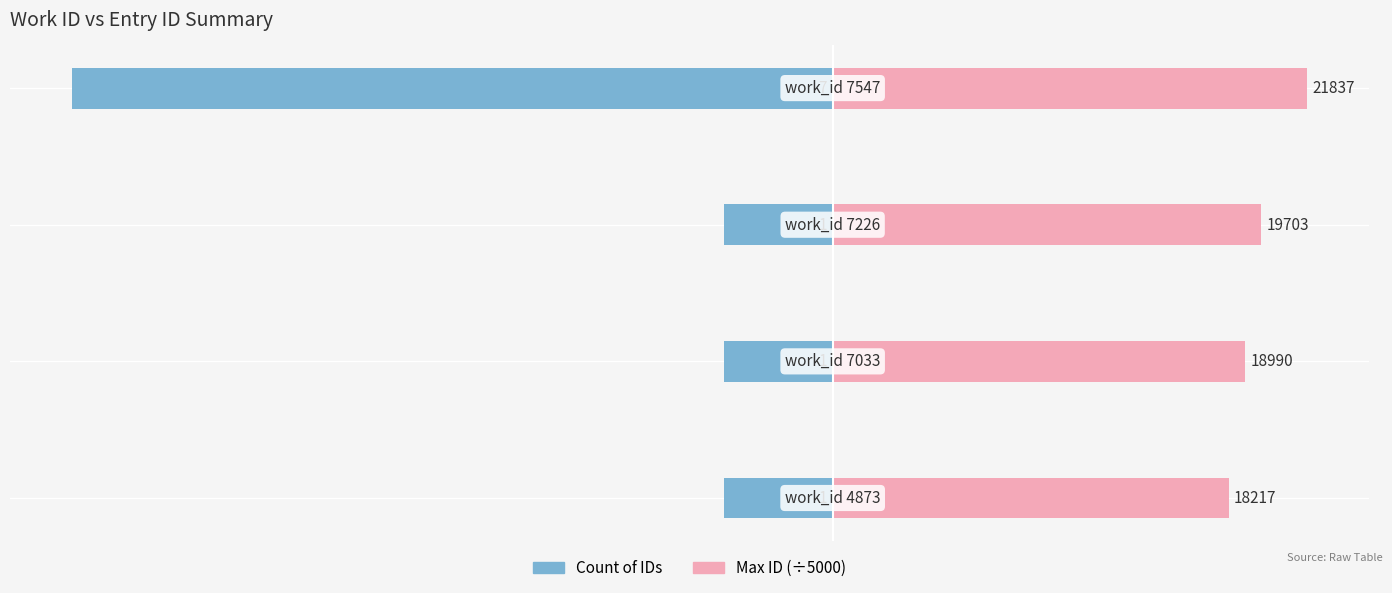

Are the bars grouped side by side (vs. stacked)?

Yes